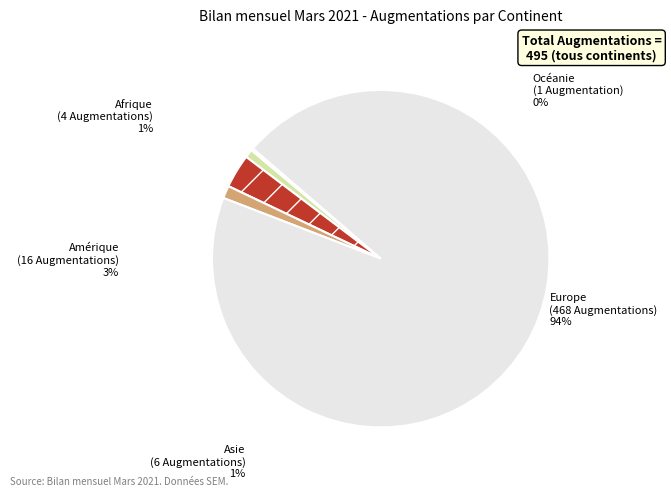

Is there a majority slice in this chart?

Yes